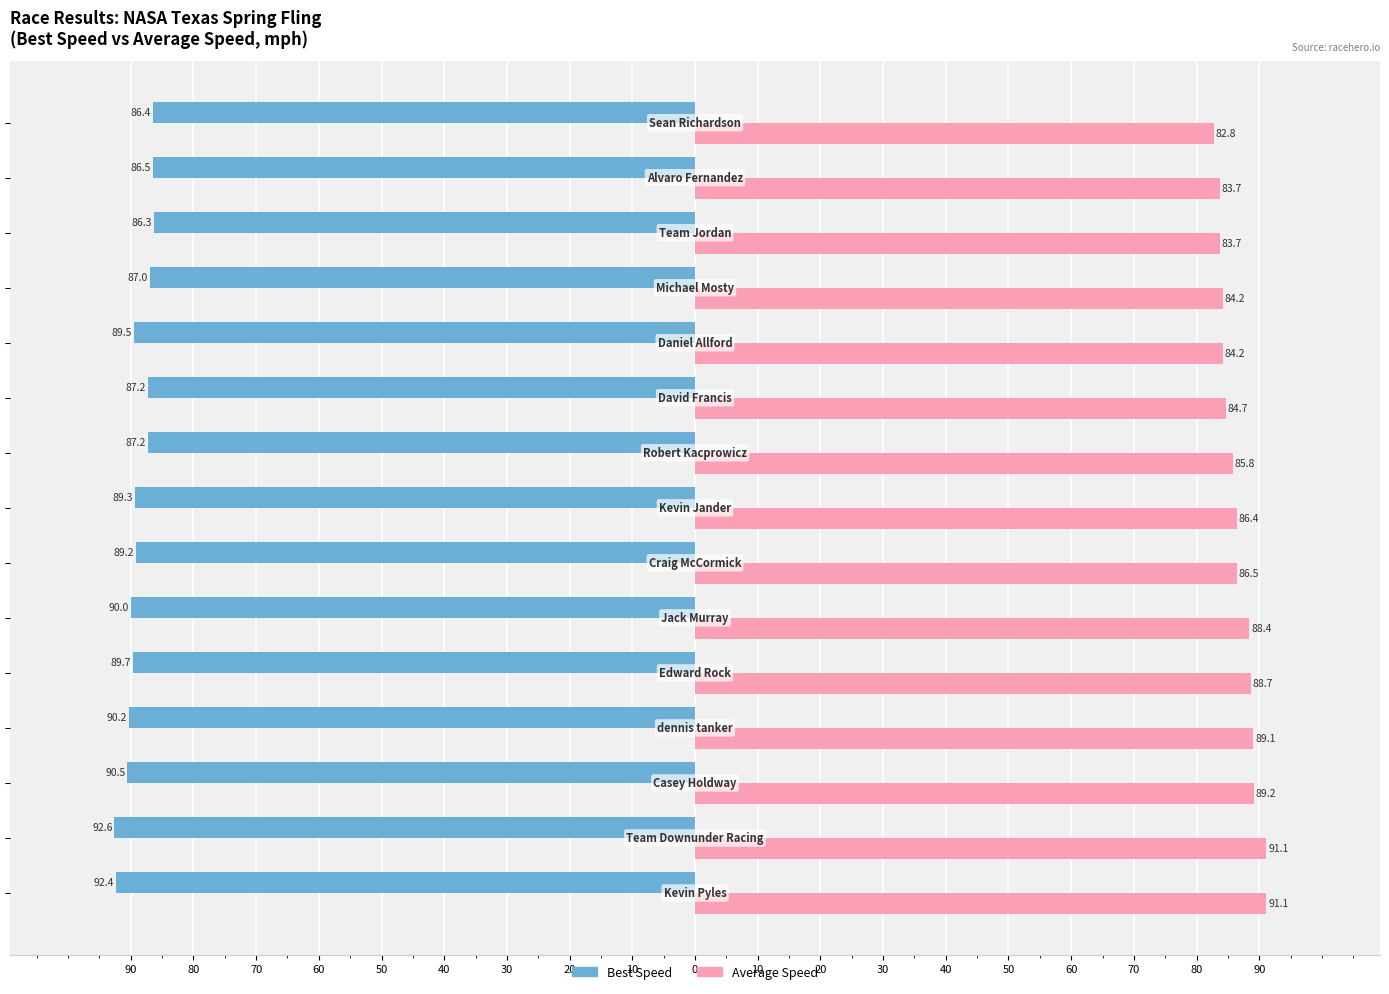

What are all the series names shown in the legend?

Best Speed, Average Speed